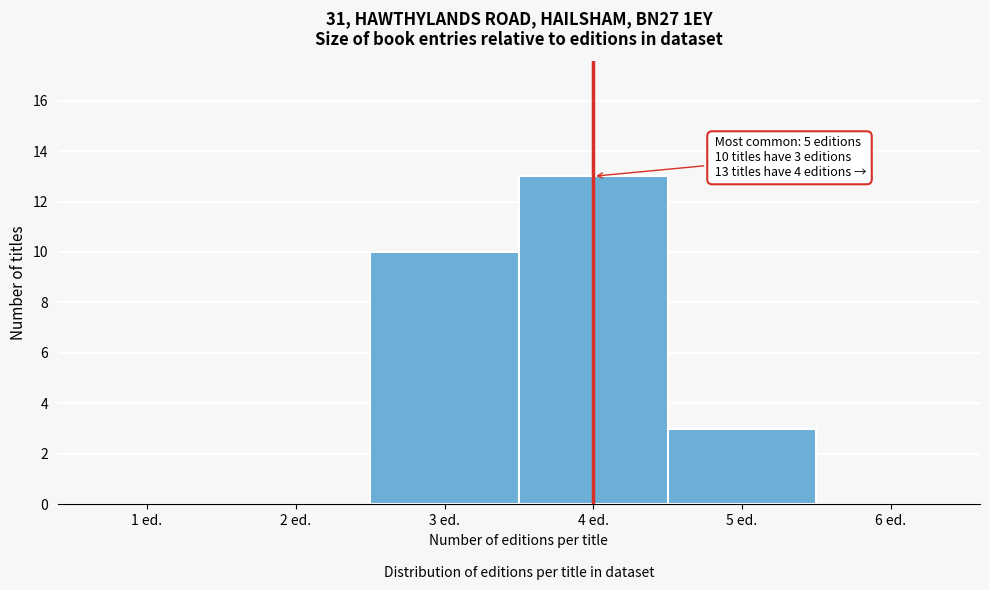

Reading left to right, list all the values displayed in this chart.

1 ed.=0	2 ed.=0	3 ed.=10	4 ed.=13	5 ed.=3	6 ed.=0